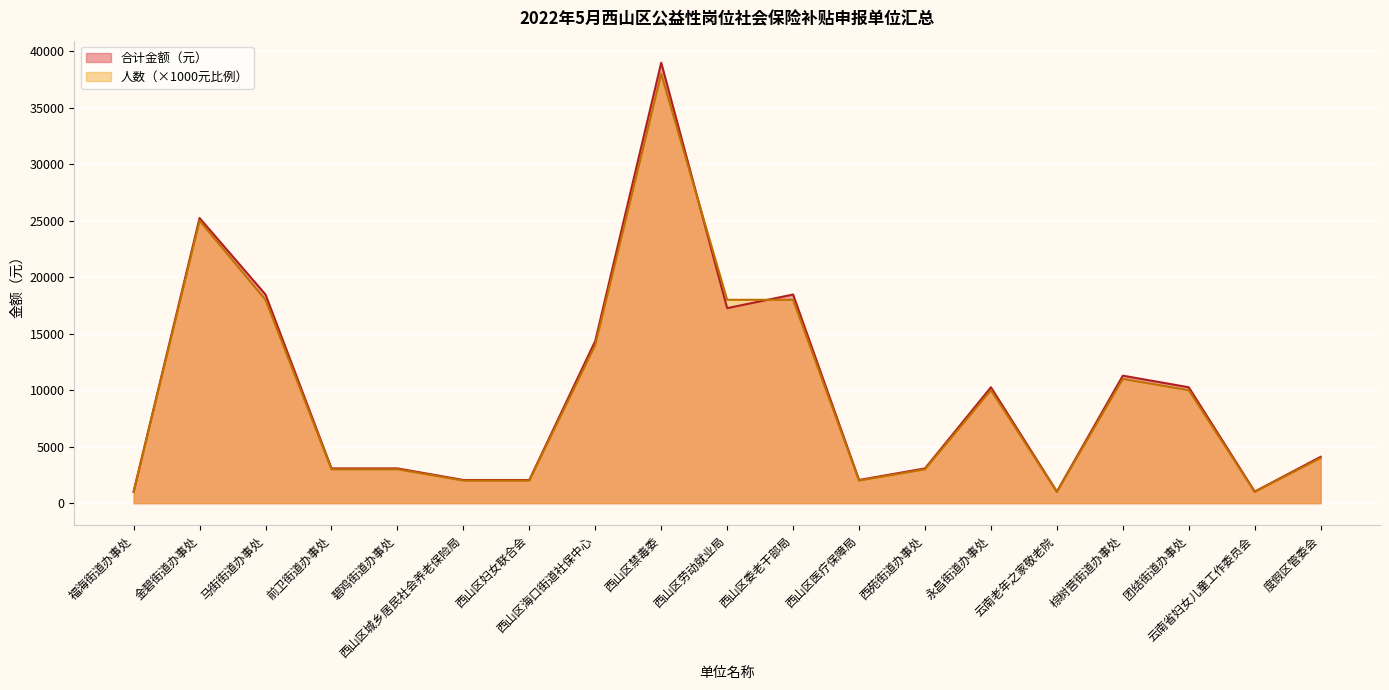

What is the label of the 16th point from the right?

前卫街道办事处